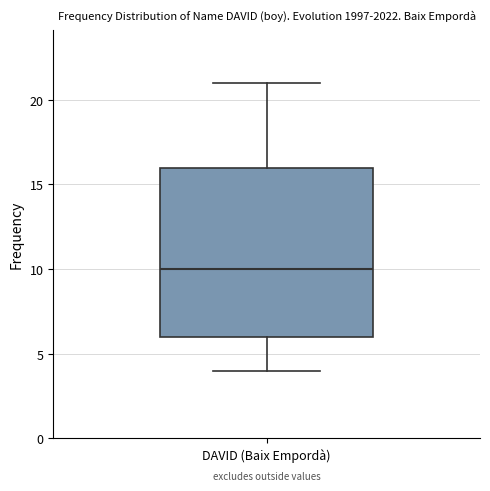

Transcribe this box plot: give where the median line is, the range the box spans, and where the two whiskers end, as read against the y-axis. The values are not printed on the chart, so give them approximately, as read against the axis.

median 10, box 6 to 16, whiskers 4 to 21